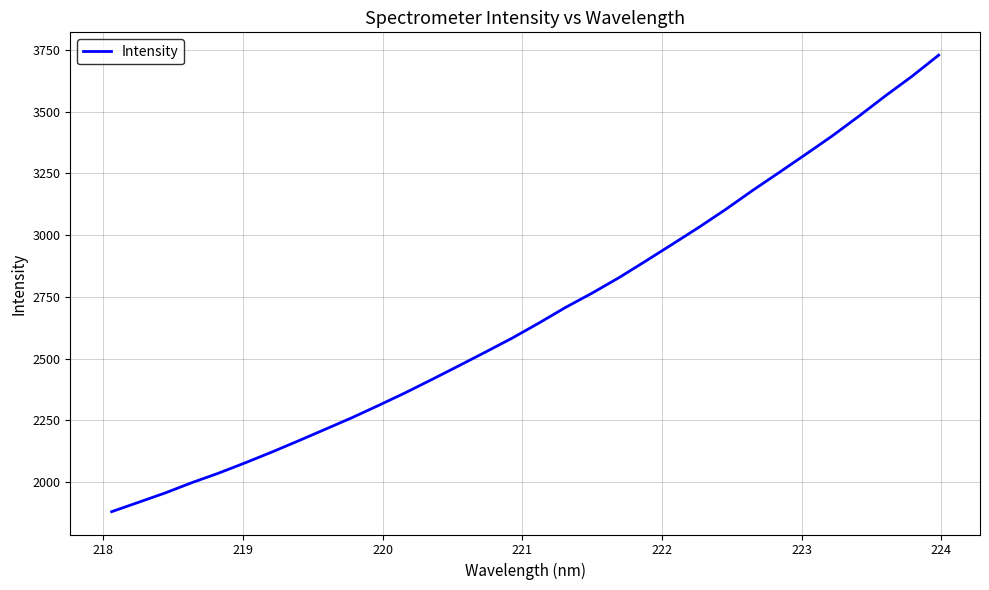

What is the smallest value displayed?

1879.9